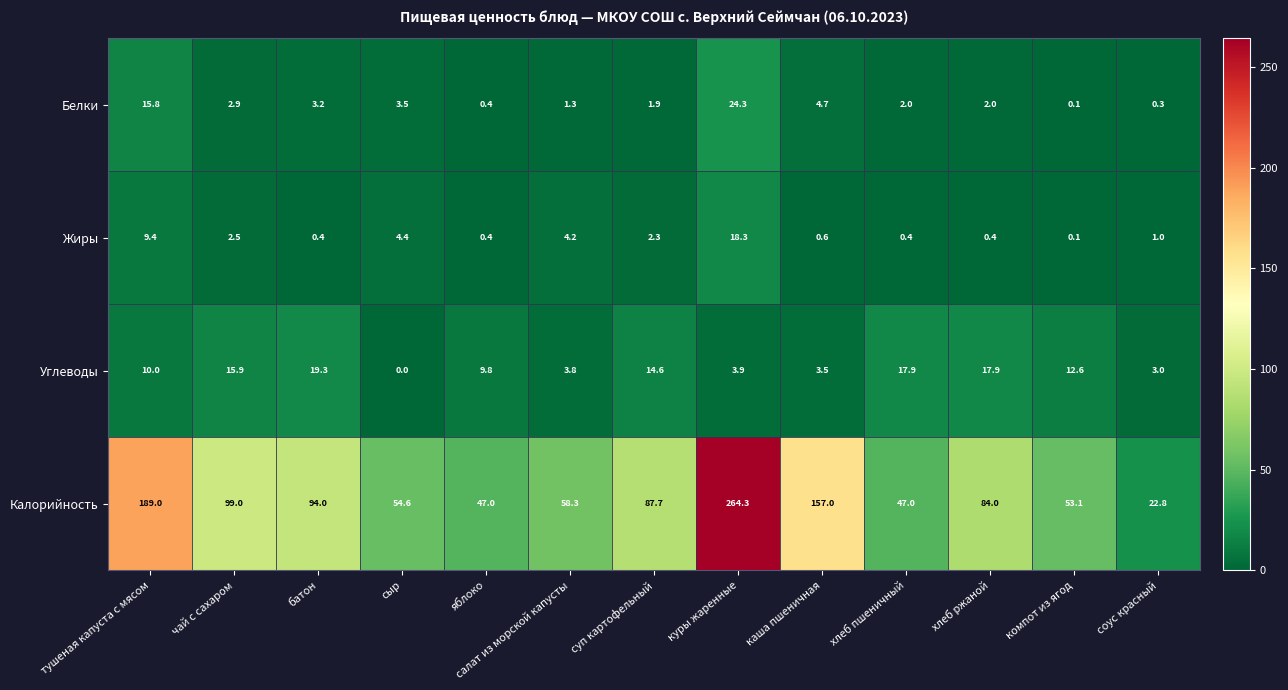

At which category is the sum across all series the highest?

куры жаренные